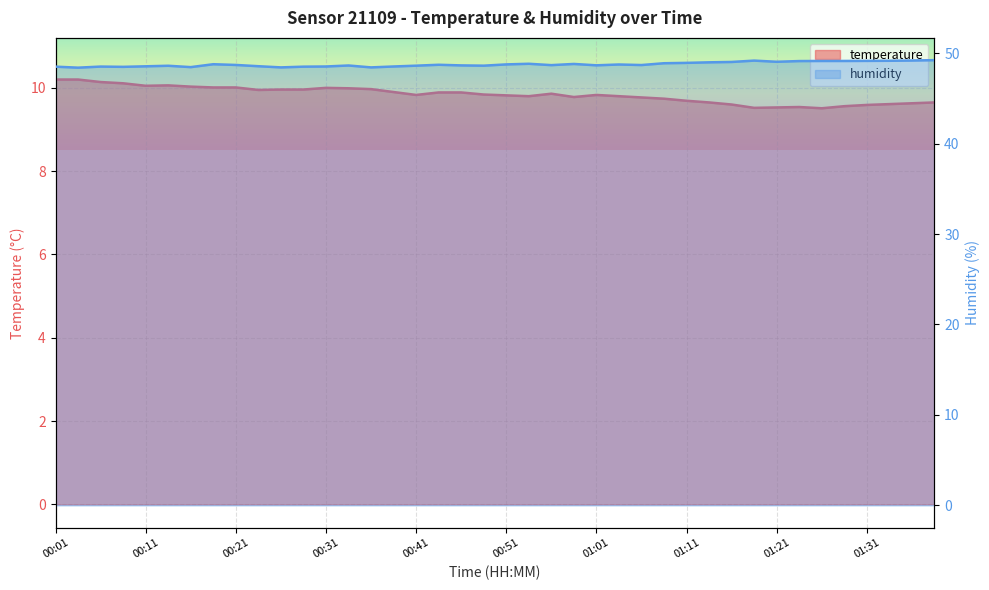

List the labels in order of humidity value, largest first.

01:38, 01:36, 01:19, 01:33, 01:31, 01:26, 01:29, 01:24, 01:21, 01:16, 01:14, 01:11, 01:09, 00:54, 00:59, 00:18, 00:51, 01:04, 00:43, 00:21, 01:06, 00:56, 01:01, 00:46, 00:33, 00:41, 00:49, 00:14, 00:23, 00:11, 00:31, 00:38, 00:06, 00:01, 00:28, 00:09, 00:16, 00:26, 00:36, 00:04